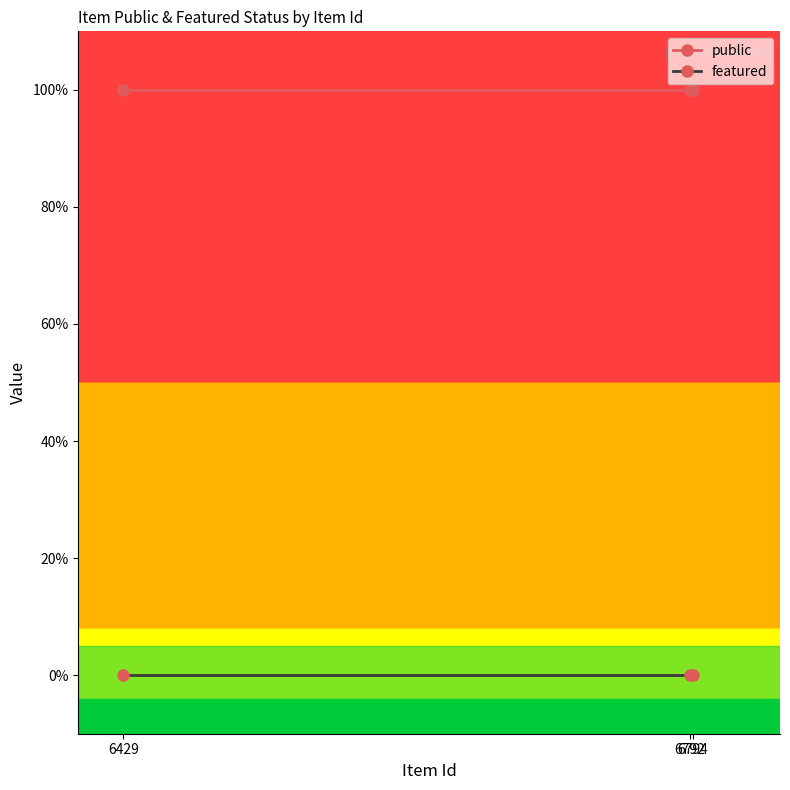

What value does the public series have at 6429?

1